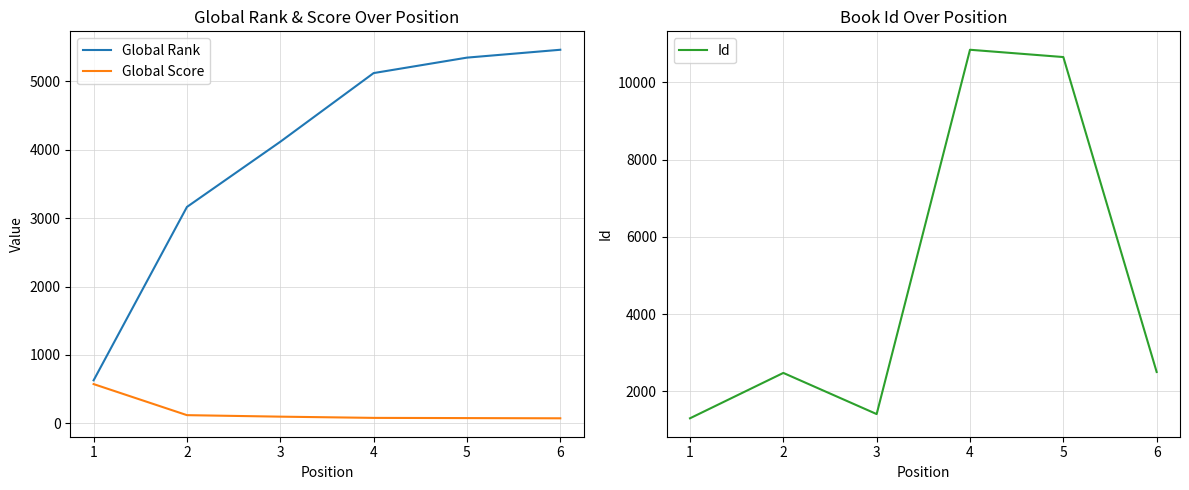

What is the maximum value for Global Rank?

5462